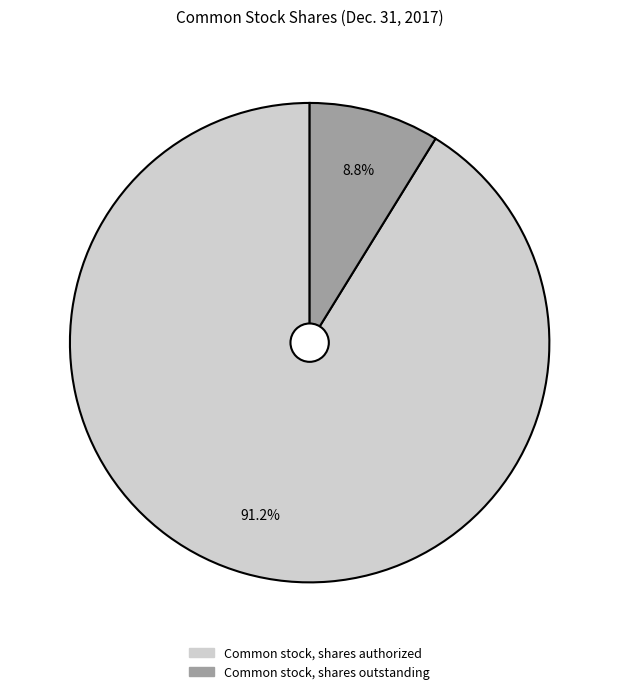

How many slices are in this pie chart?

2